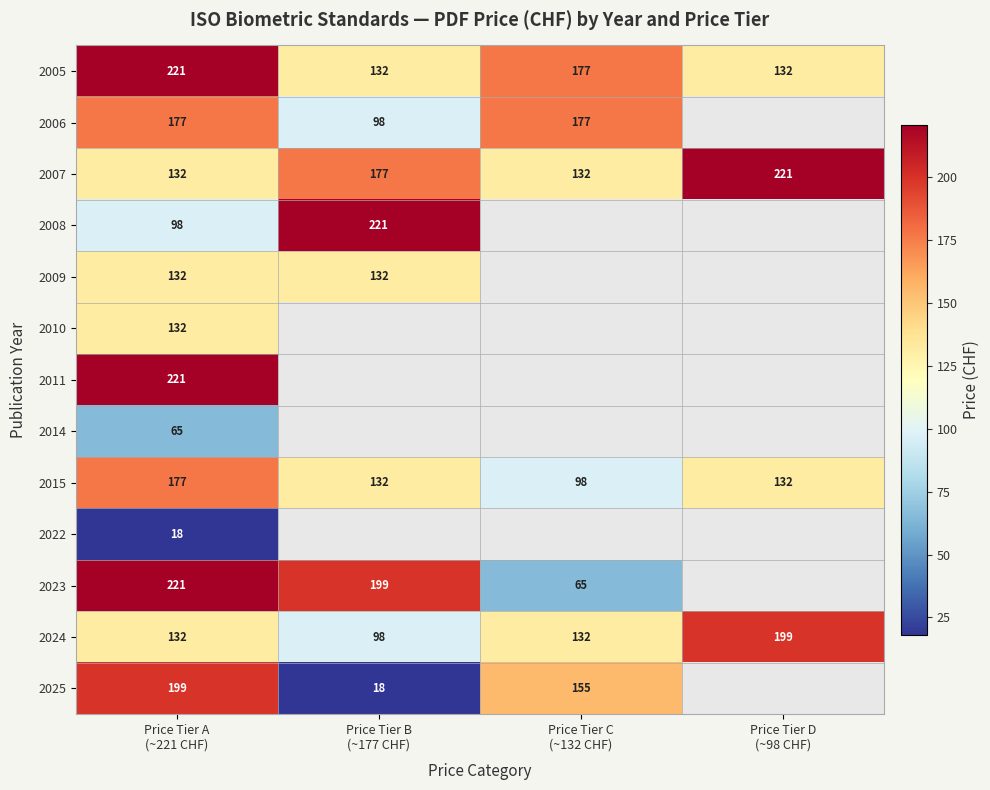

How many 2005 values are between 132 and 221?

4